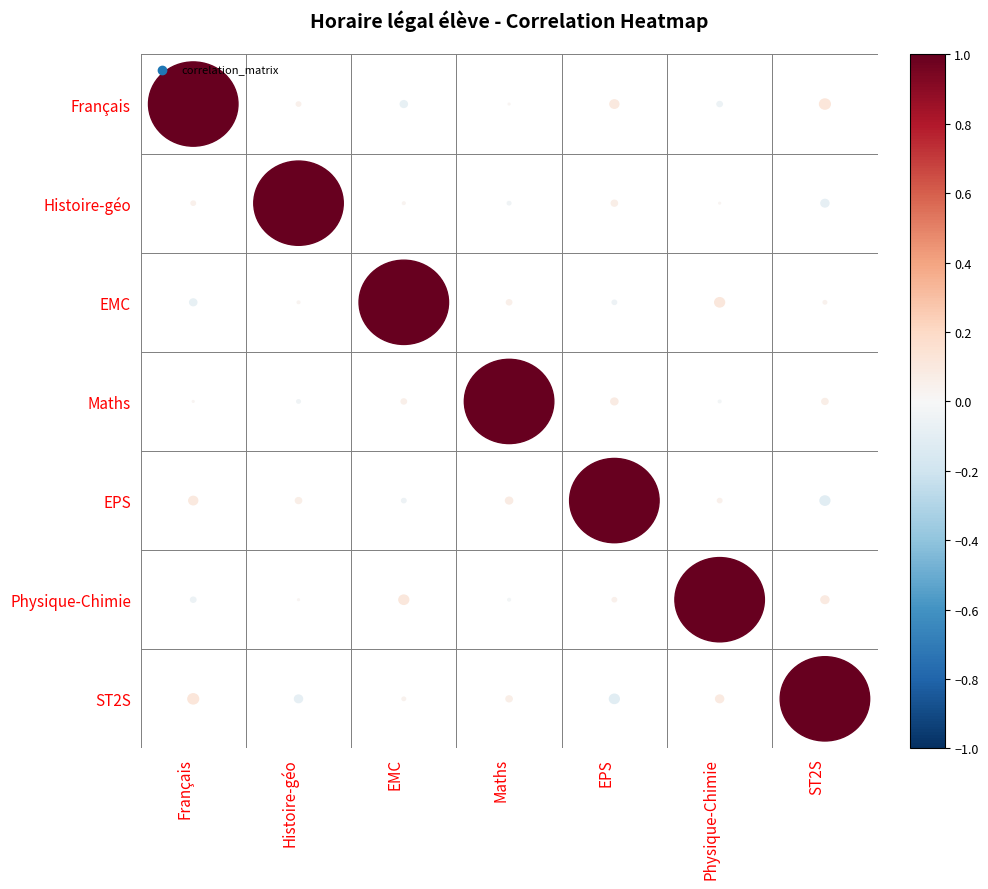

What is the average value of the Histoire-géo series?

0.1